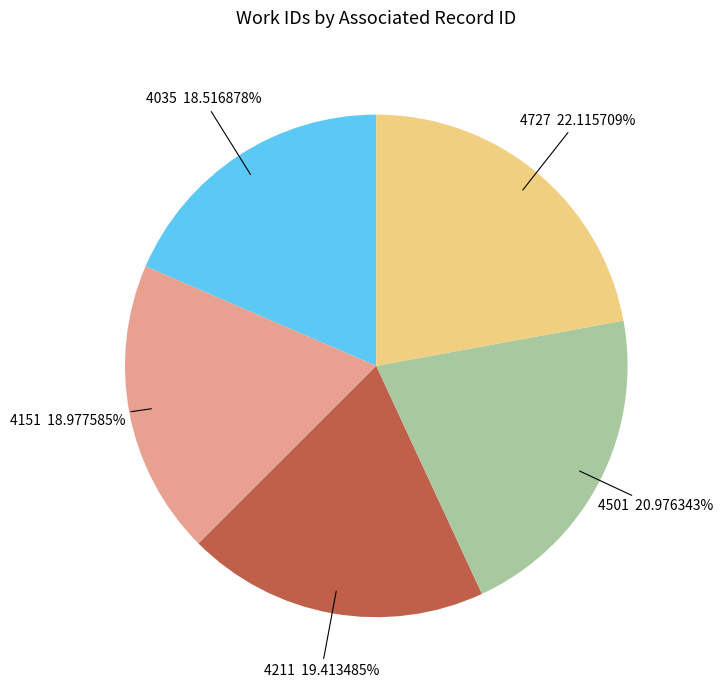

Does any single category account for the majority?

No